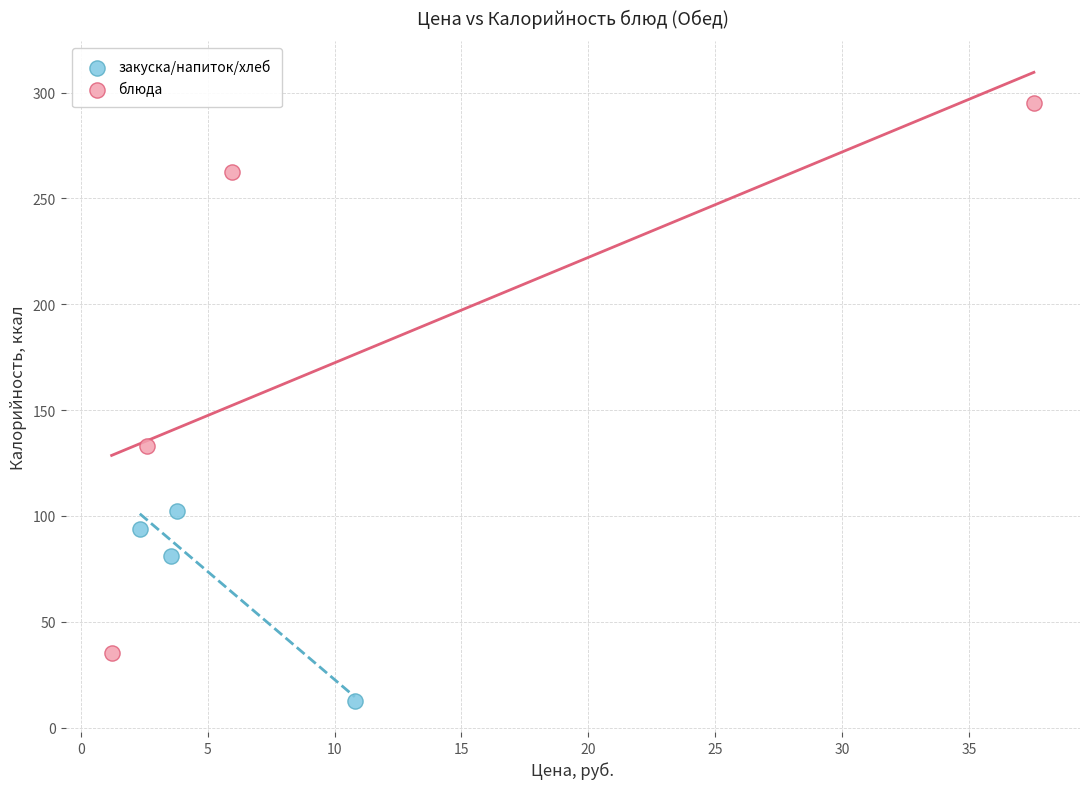

Which series contains the lowest Y value?

закуска/напиток/хлеб